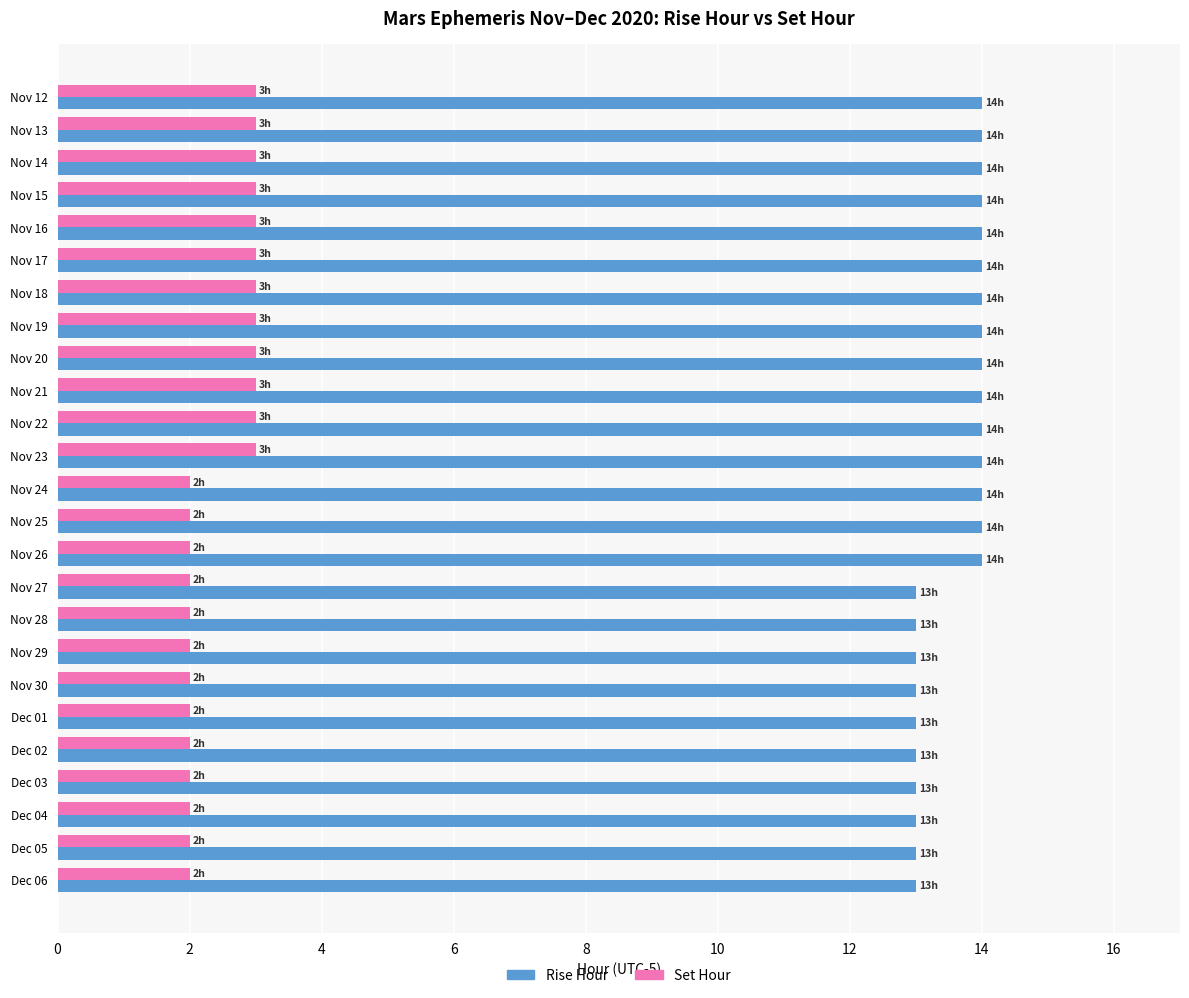

What is the sum of the Rise Hour values at Nov 30 and Nov 16?

27